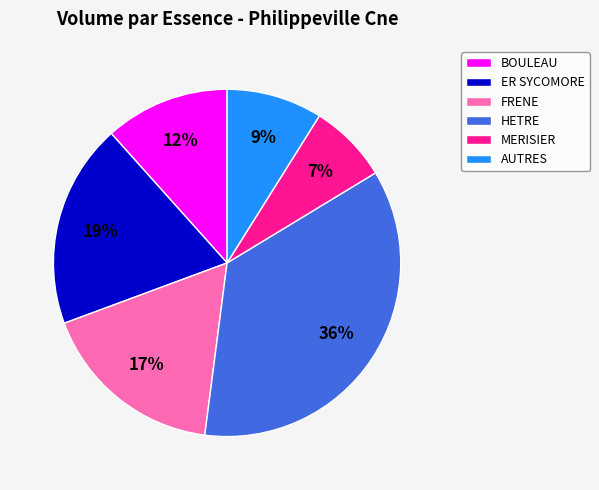

To the nearest percent, what is the average slice percentage?

17%